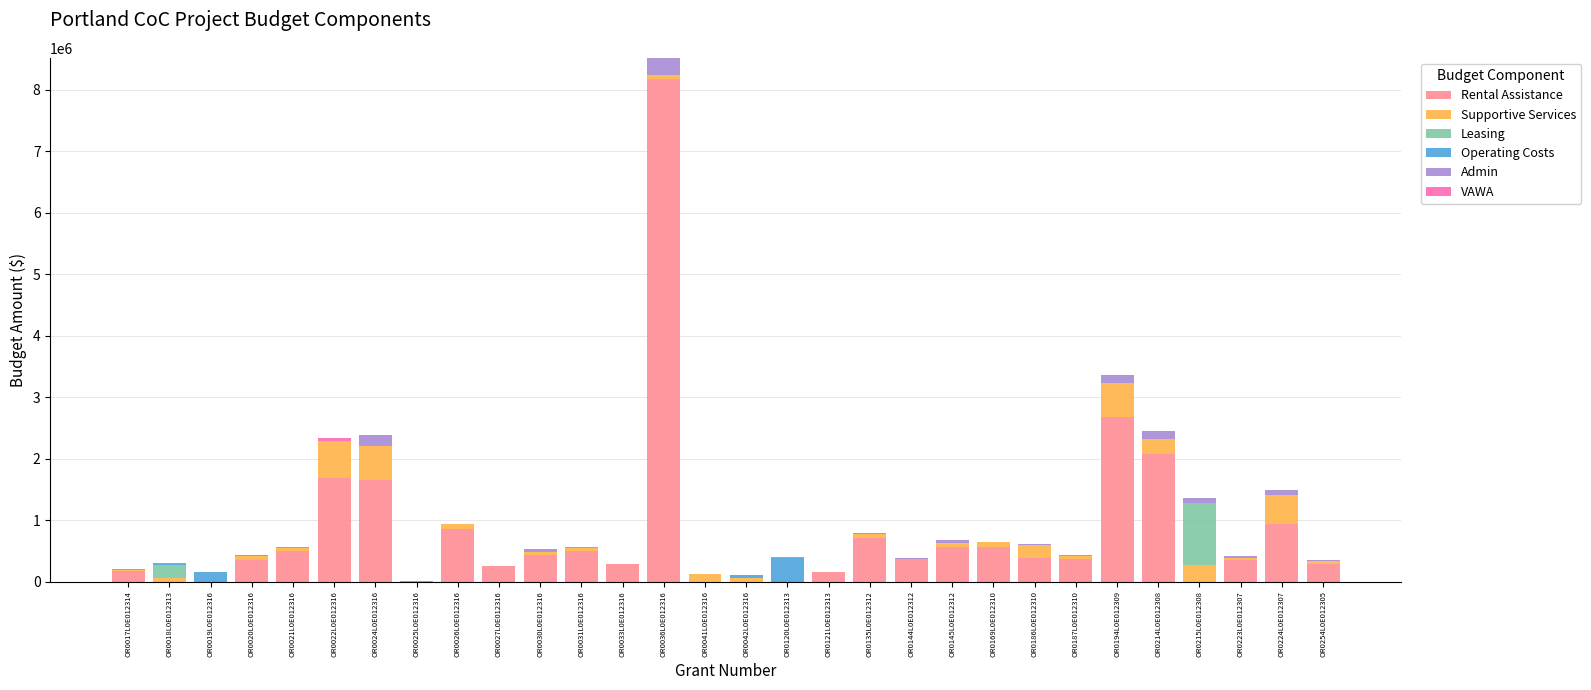

Where is Rental Assistance nearest to the value 4091718?

OR0194L0E012309